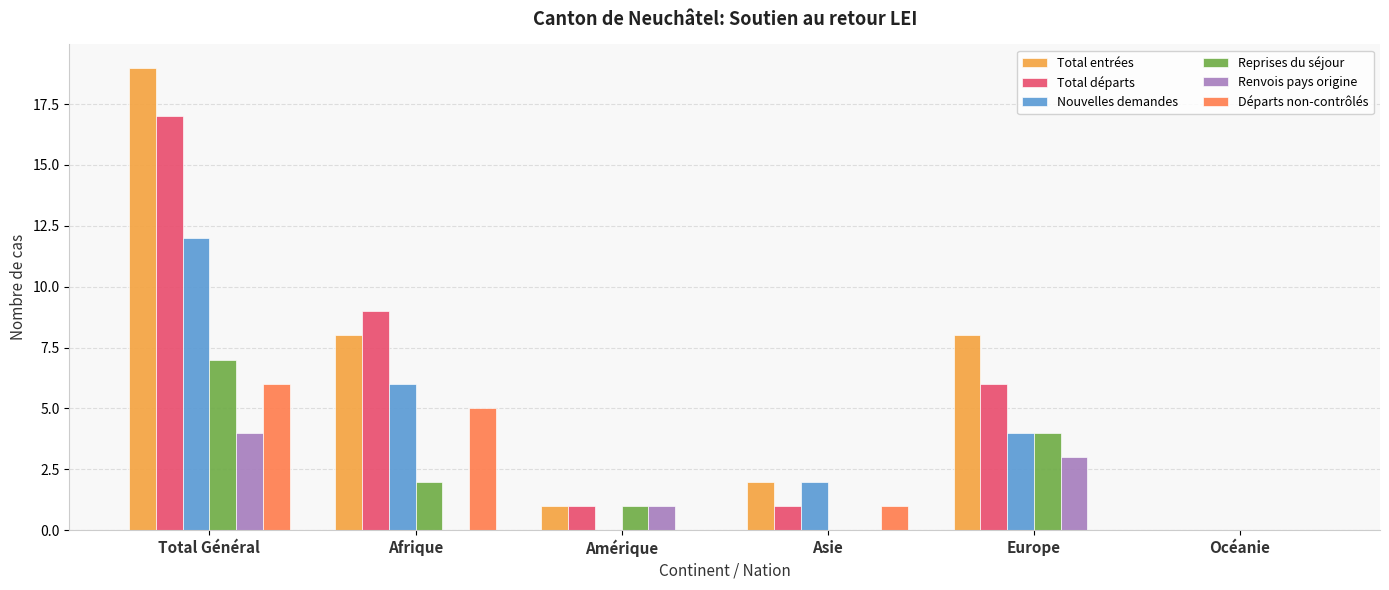

Reading left to right, extract all data points from this chart.

Total entrées: Total Général=19	Afrique=8	Amérique=1	Asie=2	Europe=8	Océanie=0
Total départs: Total Général=17	Afrique=9	Amérique=1	Asie=1	Europe=6	Océanie=0
Nouvelles demandes: Total Général=12	Afrique=6	Amérique=0	Asie=2	Europe=4	Océanie=0
Reprises du séjour: Total Général=7	Afrique=2	Amérique=1	Asie=0	Europe=4	Océanie=0
Renvois pays origine: Total Général=4	Afrique=0	Amérique=1	Asie=0	Europe=3	Océanie=0
Départs non-contrôlés: Total Général=6	Afrique=5	Amérique=0	Asie=1	Europe=0	Océanie=0